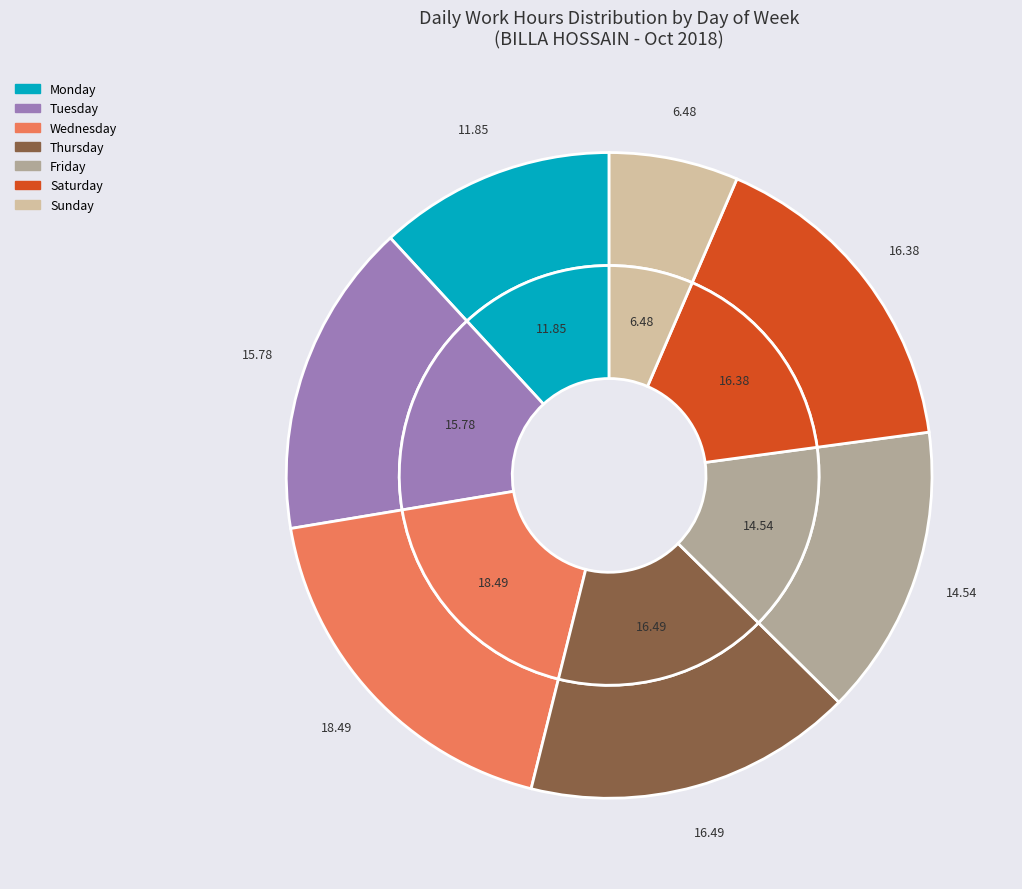

Does Mon (1) represent more than half of the total?

No